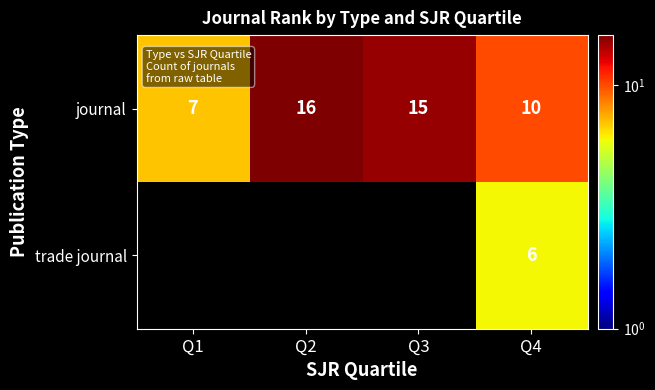

Is it true that journal equals 21 at Q2?

False